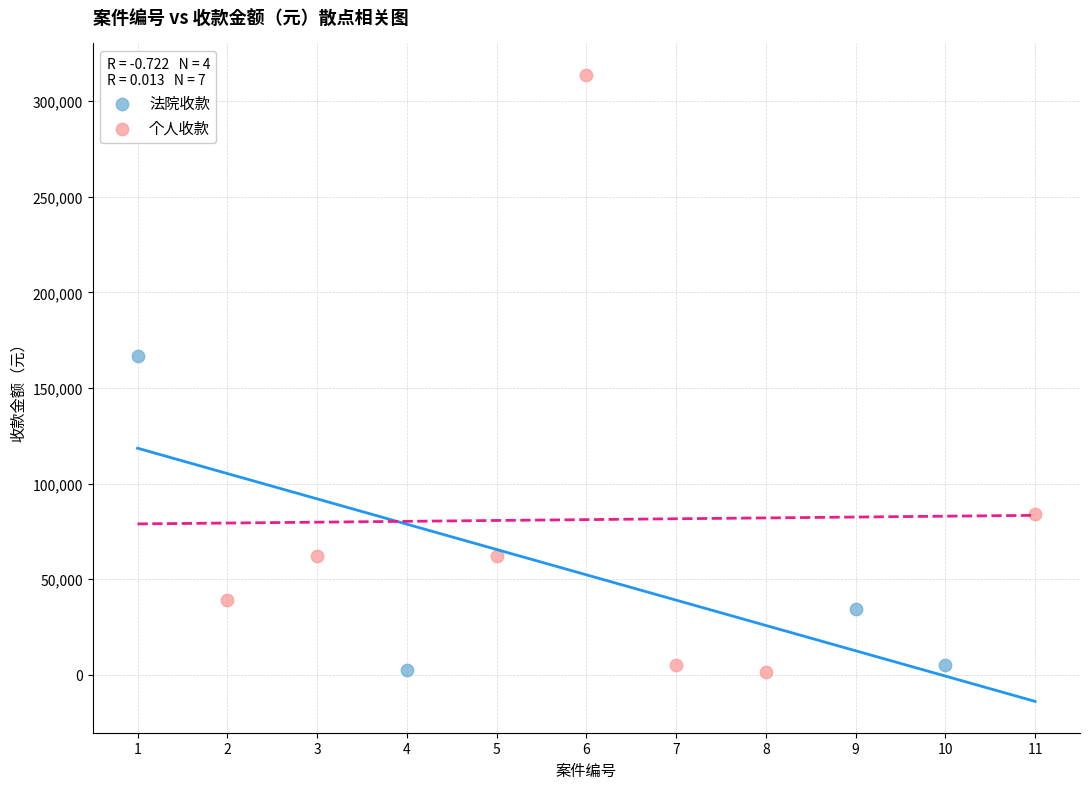

Which series contains the highest Y value?

个人收款